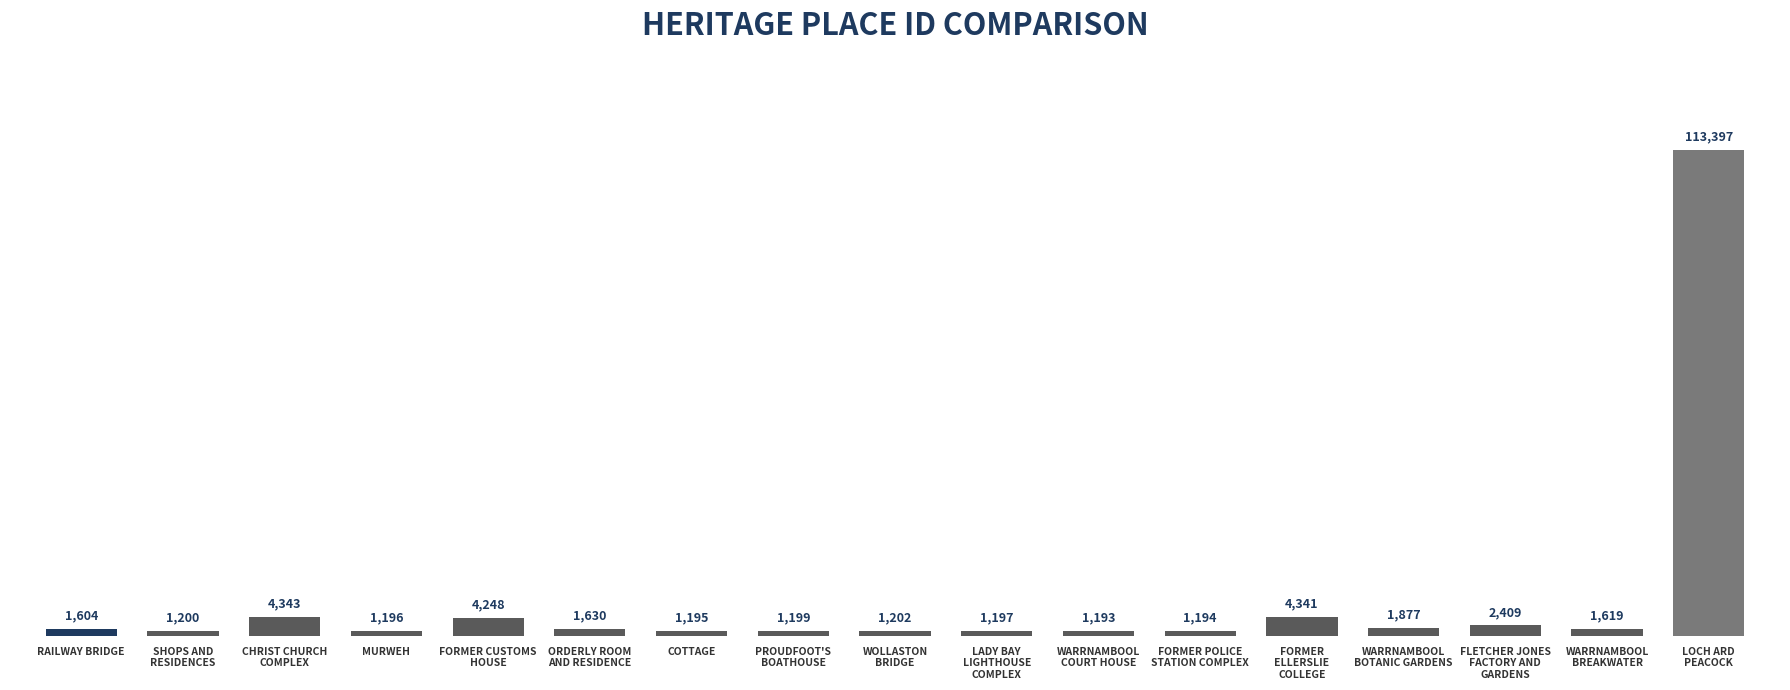

What is the difference between the values at SHOPS AND
RESIDENCES and PROUDFOOT'S
BOATHOUSE?

1